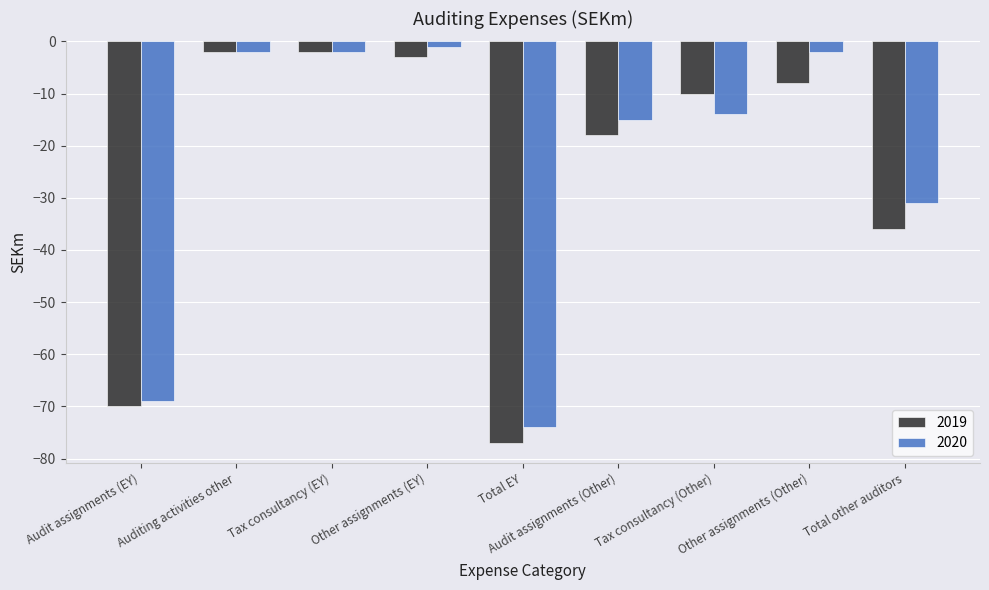

How many bars are there in each group?

2